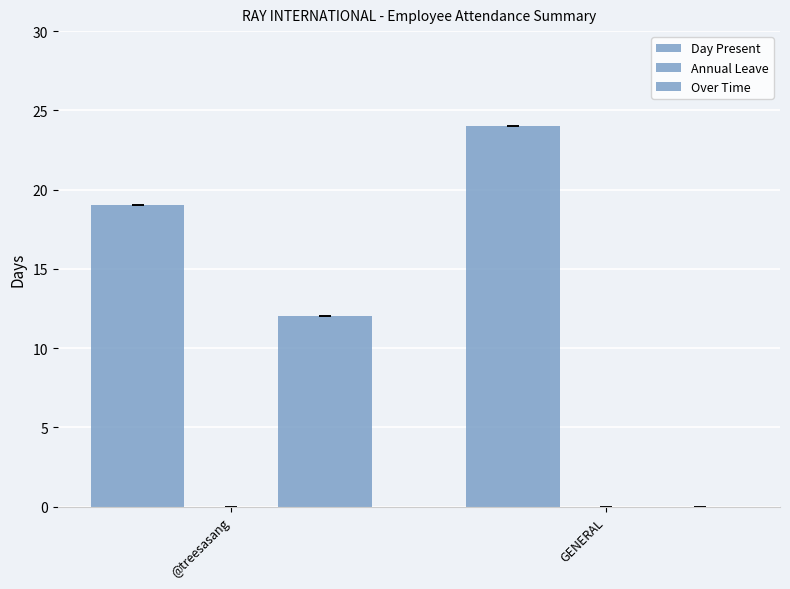

What is the label of the 1st bar from the left?

@treesasang